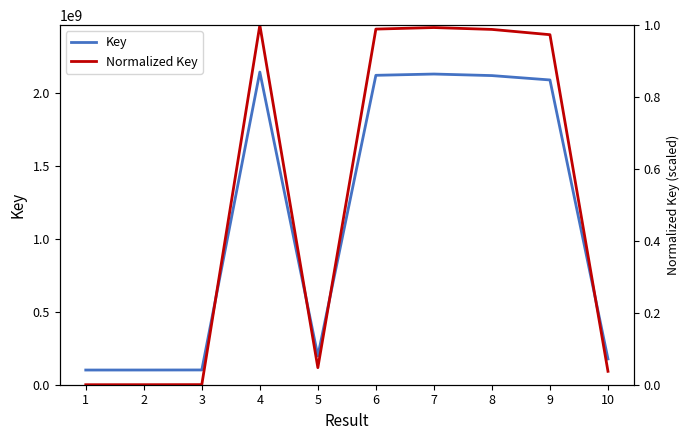

Rank the series by their maximum value, from highest to lowest.

Key, Normalized Key